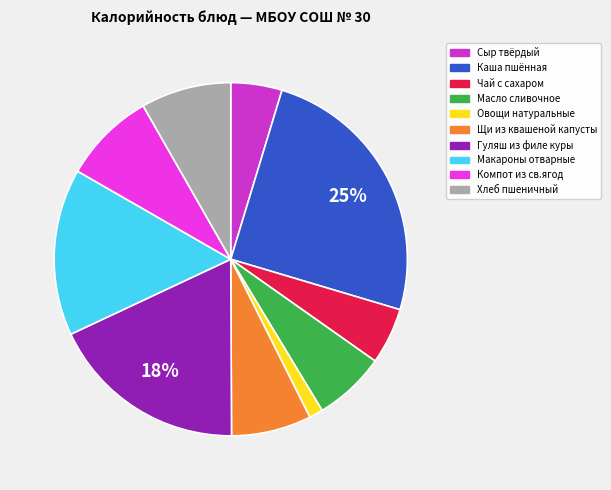

Is the sum of Сыр твёрдый and Гуляш из филе куры greater than half?

No